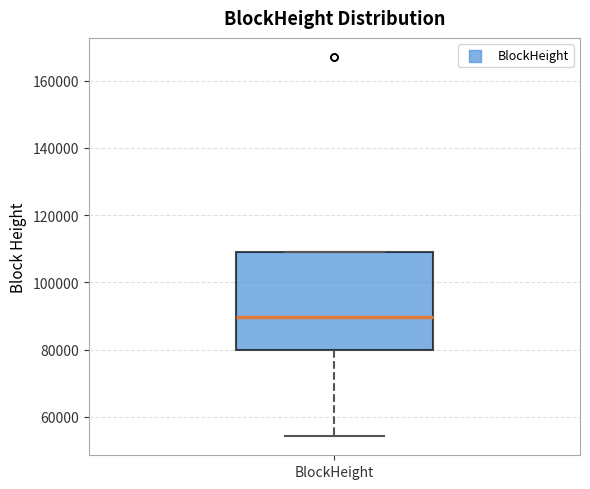

Transcribe this box plot: give where the median line is, the range the box spans, and where the two whiskers end, as read against the y-axis. The values are not printed on the chart, so give them approximately, as read against the axis.

median 90000, box 80000 to 110000, whiskers 54000 to 110000